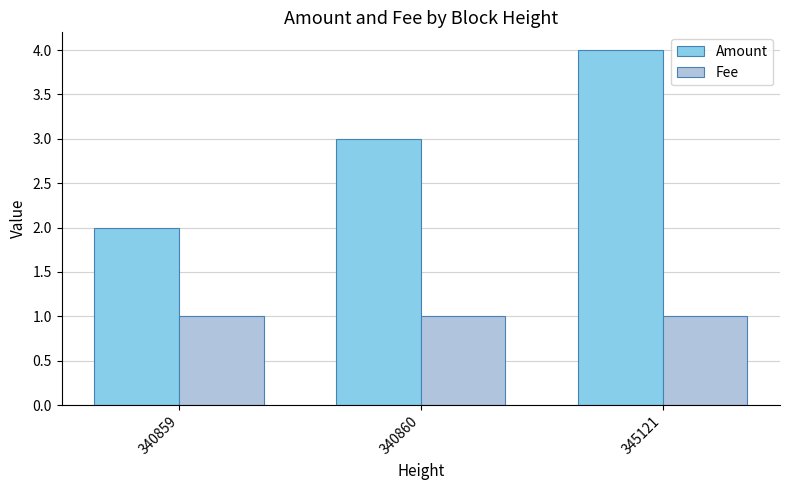

How many values in the Amount series are below 3?

1